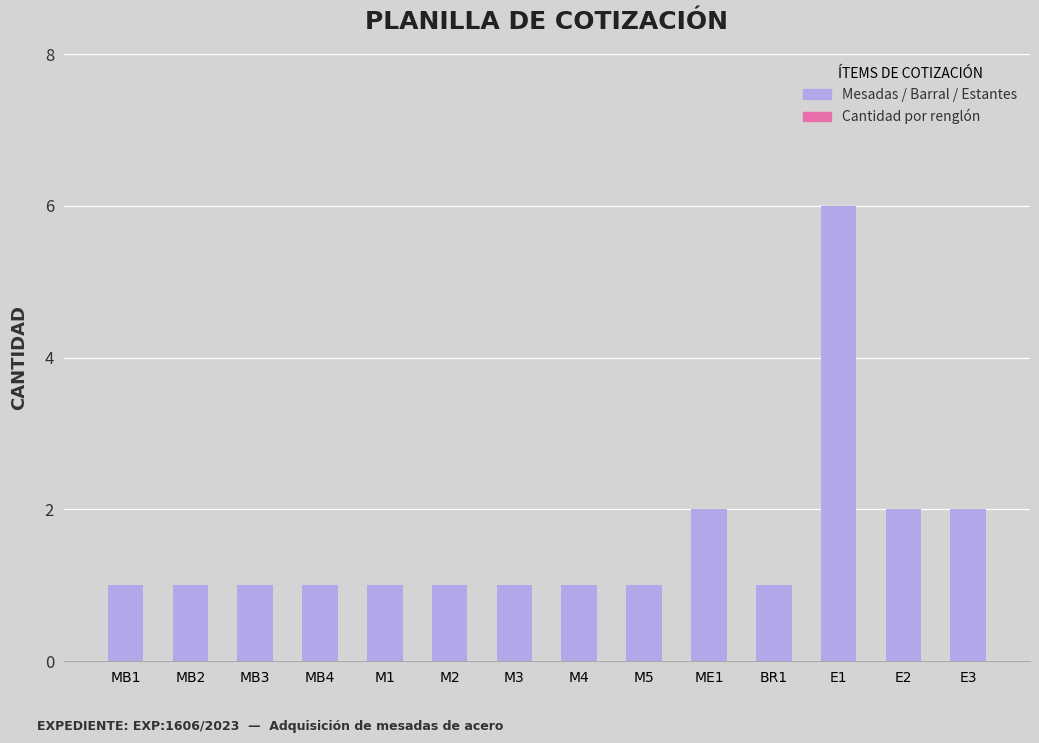

What position from the right is MB3?

12